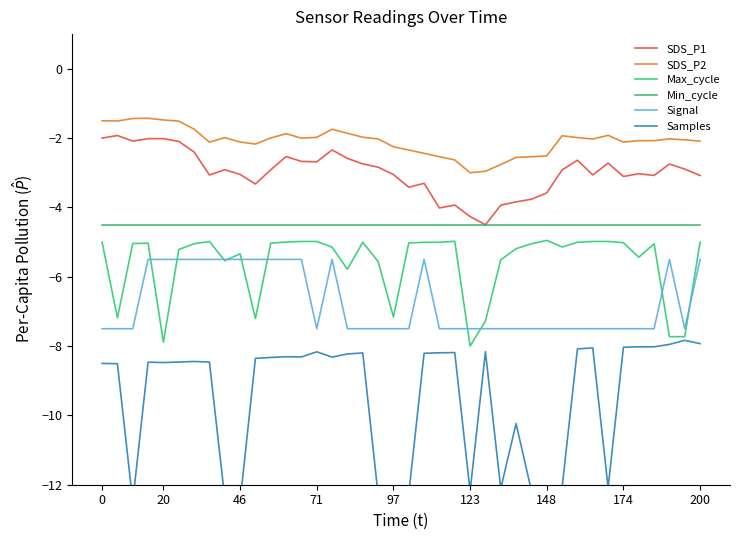

Reading left to right, transcribe all the data shown in this chart.

SDS_P1: -2.0	-1.9	-2.1	-2.0	-2.0	-2.1	-2.4	-3.1	-2.9	-3.0	-3.3	-2.9	-2.5	-2.7	-2.7	-2.3	-2.6	-2.7	-2.8	-3.1	-3.4	-3.3	-4.0	-3.9	-4.3	-4.5	-3.9	-3.8	-3.8	-3.6	-2.9	-2.6	-3.1	-2.7	-3.1	-3.0	-3.1	-2.7	-2.9	-3.1
SDS_P2: -1.5	-1.5	-1.4	-1.4	-1.5	-1.5	-1.7	-2.1	-2.0	-2.1	-2.2	-2.0	-1.9	-2.0	-2.0	-1.7	-1.9	-2.0	-2.0	-2.2	-2.3	-2.4	-2.5	-2.6	-3.0	-3.0	-2.8	-2.6	-2.5	-2.5	-1.9	-2.0	-2.0	-1.9	-2.1	-2.1	-2.1	-2.0	-2.1	-2.1
Max_cycle: -5.0	-7.2	-5.0	-5.0	-7.9	-5.2	-5.0	-5.0	-5.5	-5.3	-7.2	-5.0	-5.0	-5.0	-5.0	-5.1	-5.8	-5.0	-5.6	-7.2	-5.0	-5.0	-5.0	-5.0	-8.0	-7.3	-5.5	-5.2	-5.0	-5.0	-5.1	-5.0	-5.0	-5.0	-5.0	-5.4	-5.0	-7.7	-7.7	-5.0
Min_cycle: -4.5	-4.5	-4.5	-4.5	-4.5	-4.5	-4.5	-4.5	-4.5	-4.5	-4.5	-4.5	-4.5	-4.5	-4.5	-4.5	-4.5	-4.5	-4.5	-4.5	-4.5	-4.5	-4.5	-4.5	-4.5	-4.5	-4.5	-4.5	-4.5	-4.5	-4.5	-4.5	-4.5	-4.5	-4.5	-4.5	-4.5	-4.5	-4.5	-4.5
Signal: -7.5	-7.5	-7.5	-5.5	-5.5	-5.5	-5.5	-5.5	-5.5	-5.5	-5.5	-5.5	-5.5	-5.5	-7.5	-5.5	-7.5	-7.5	-7.5	-7.5	-7.5	-5.5	-7.5	-7.5	-7.5	-7.5	-7.5	-7.5	-7.5	-7.5	-7.5	-7.5	-7.5	-7.5	-7.5	-7.5	-7.5	-5.5	-7.5	-5.5
Samples: -8.5	-8.5	-12.5	-8.5	-8.5	-8.5	-8.4	-8.5	-12.4	-12.5	-8.4	-8.3	-8.3	-8.3	-8.2	-8.3	-8.2	-8.2	-12.3	-12.2	-12.3	-8.2	-8.2	-8.2	-12.2	-8.2	-12.1	-10.2	-12.2	-12.1	-12.1	-8.1	-8.1	-12.1	-8.0	-8.0	-8.0	-8.0	-7.8	-7.9